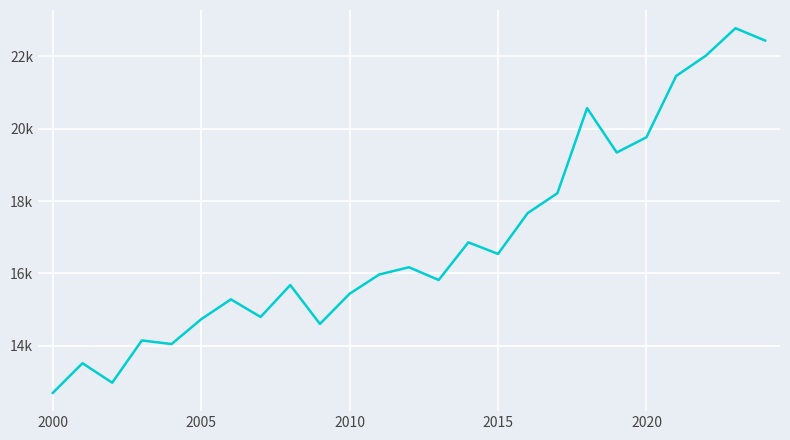

Does the chart have visible grid lines?

Yes